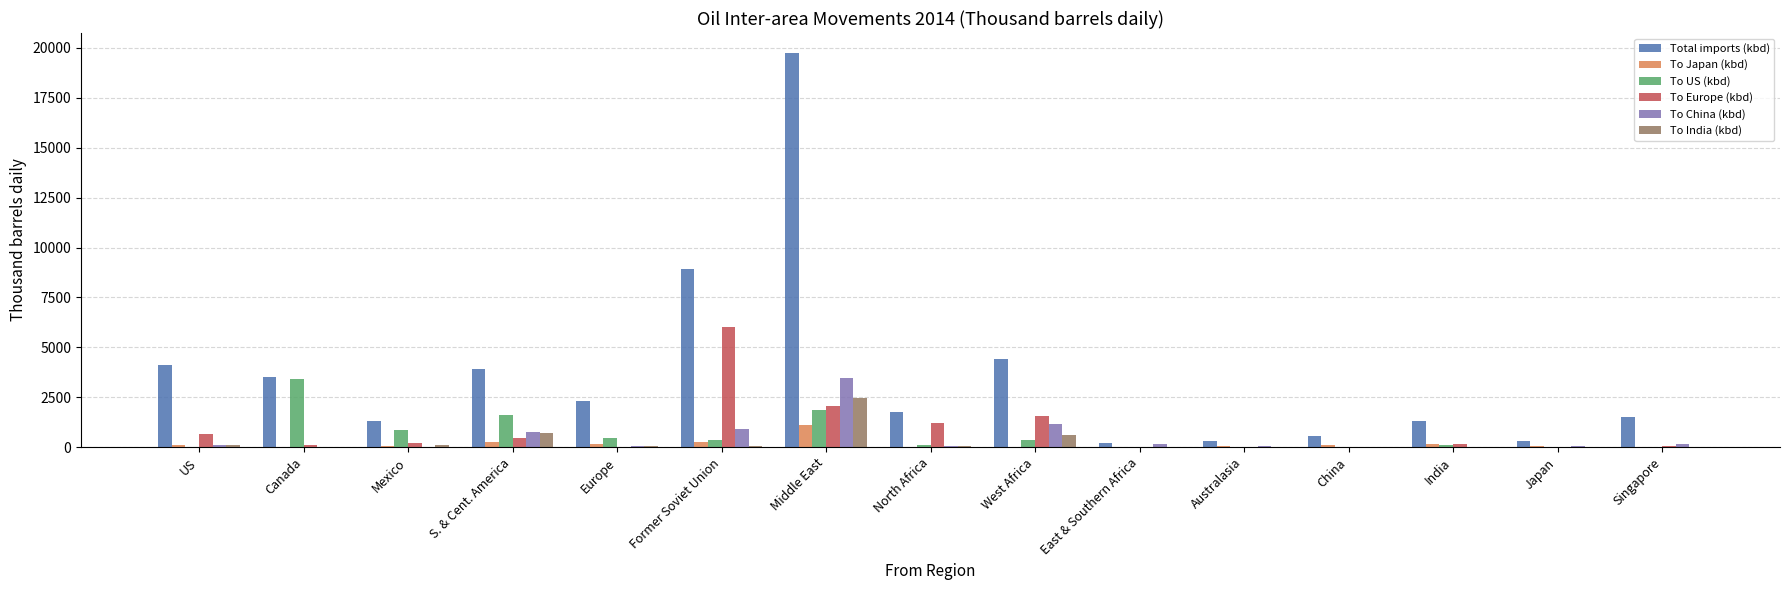

What is the maximum value for To Japan (kbd)?

1082.5